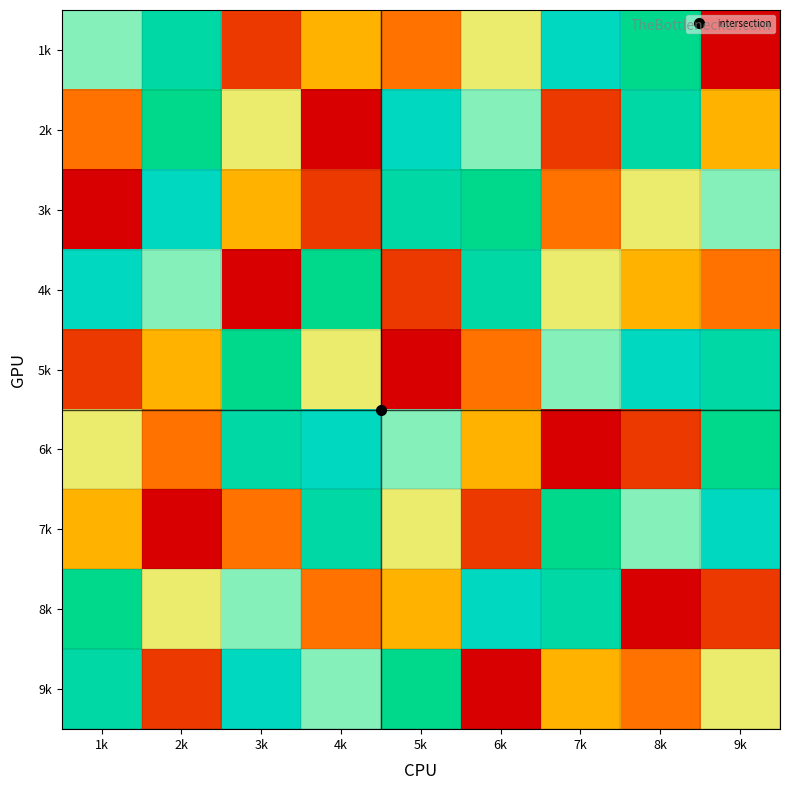

Which has a higher value, 5k or 8k?

8k